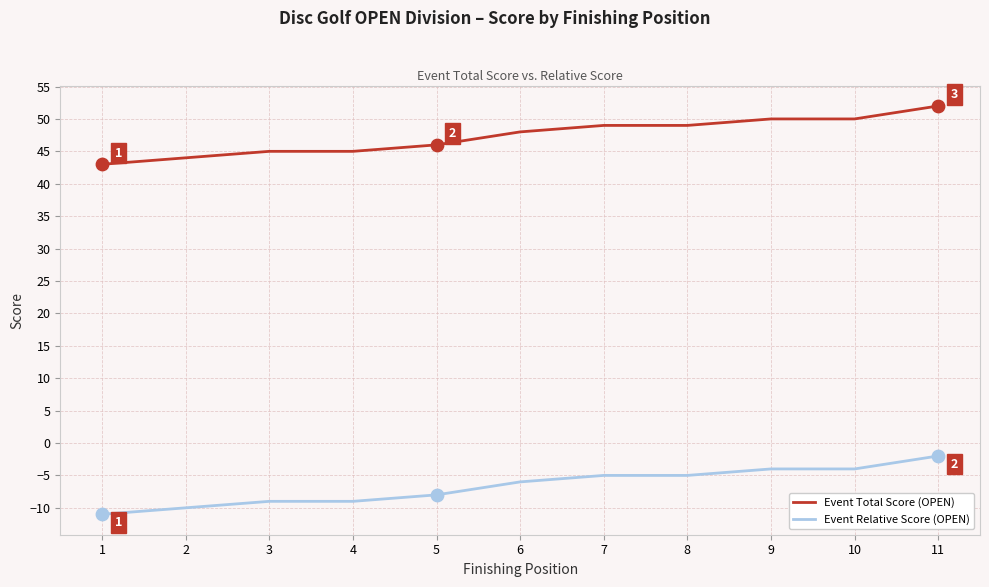

At which category is the sum across all series the highest?

11